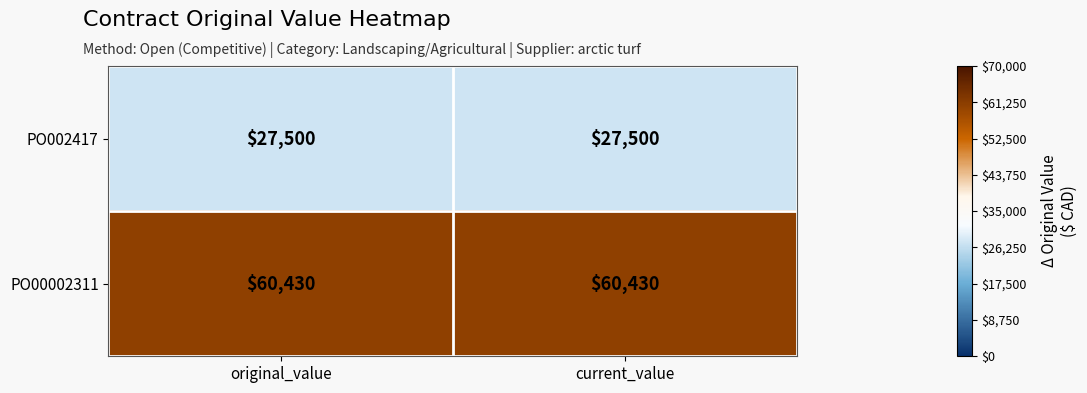

At how many categories does at least one series exceed 53112?

2